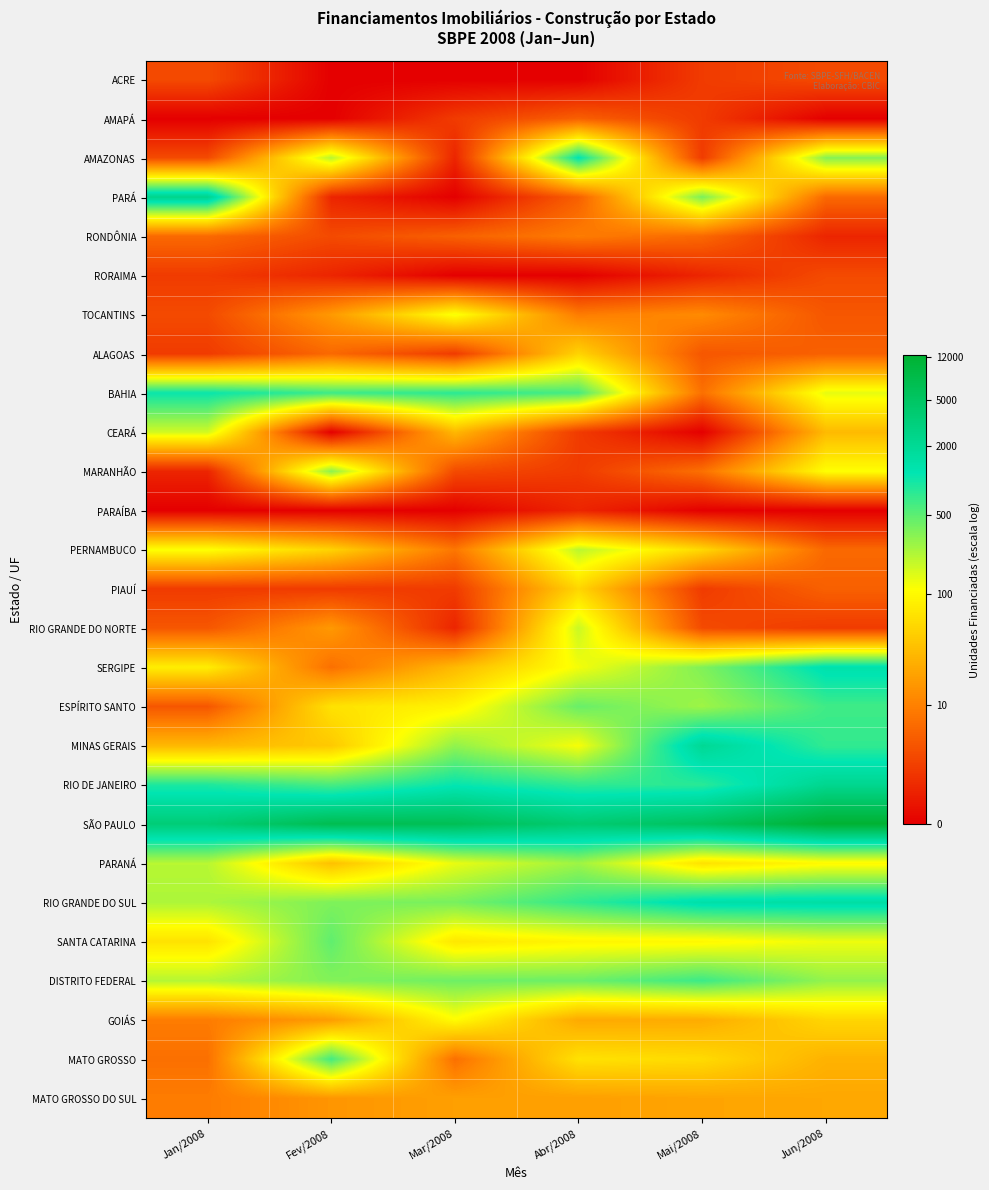

Which category has the highest value across all series?

Jun/2008